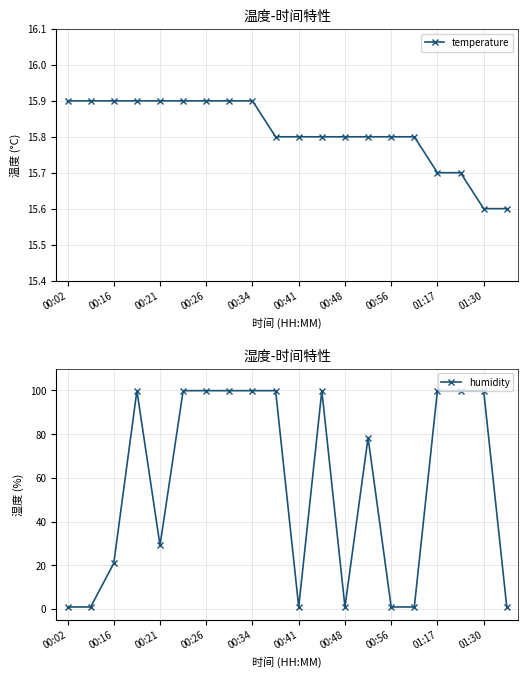

Does the chart have visible grid lines?

Yes